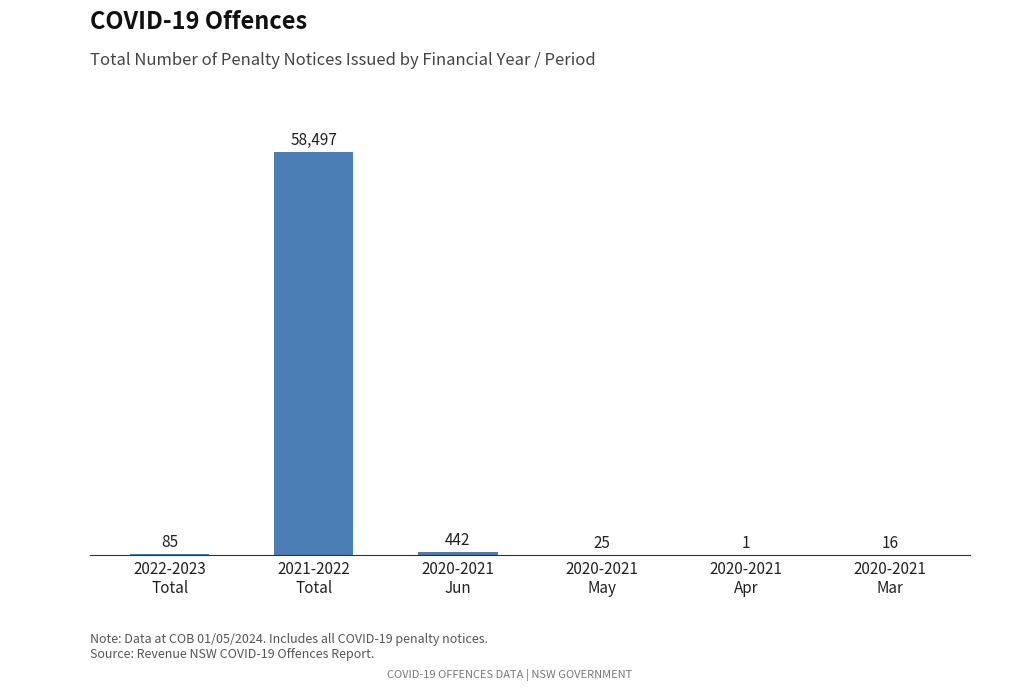

Count the number of data series in this chart.

1